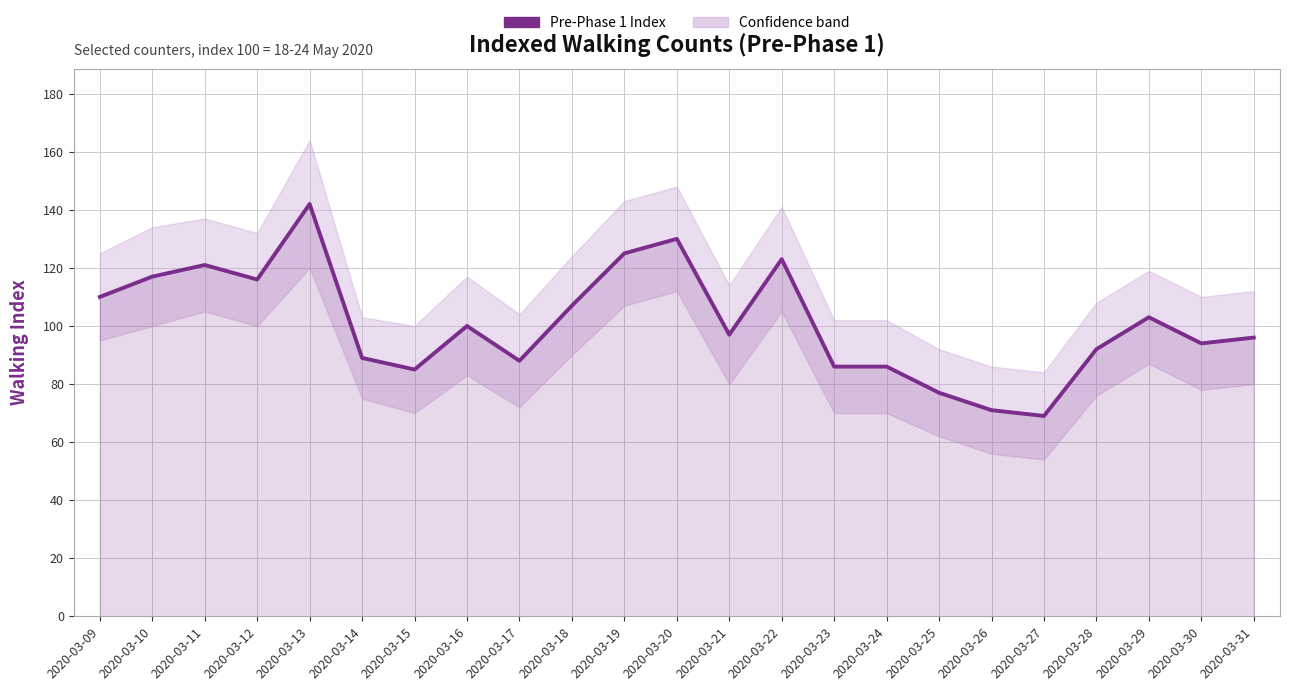

Reading left to right, extract all data points from this chart.

2020-03-09=110	2020-03-10=117	2020-03-11=121	2020-03-12=116	2020-03-13=142	2020-03-14=89	2020-03-15=85	2020-03-16=100	2020-03-17=88	2020-03-18=107	2020-03-19=125	2020-03-20=130	2020-03-21=97	2020-03-22=123	2020-03-23=86	2020-03-24=86	2020-03-25=77	2020-03-26=71	2020-03-27=69	2020-03-28=92	2020-03-29=103	2020-03-30=94	2020-03-31=96